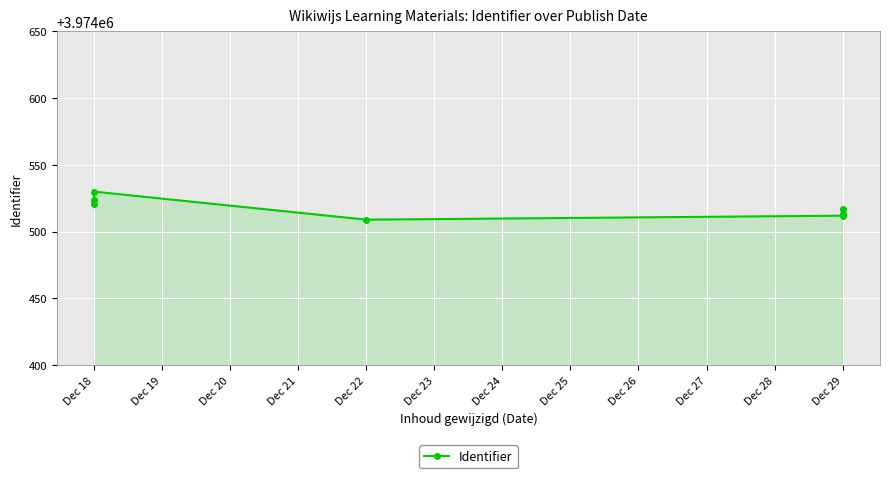

What is the change in value from Dec 18 to Dec 29?

-7